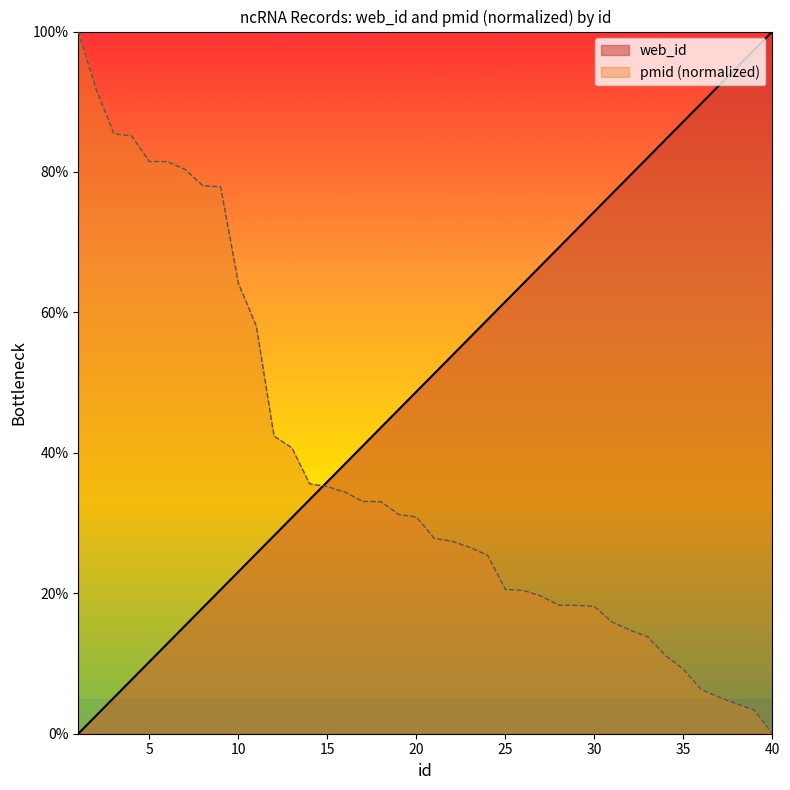

What is the total value across all series at 5?

91.7